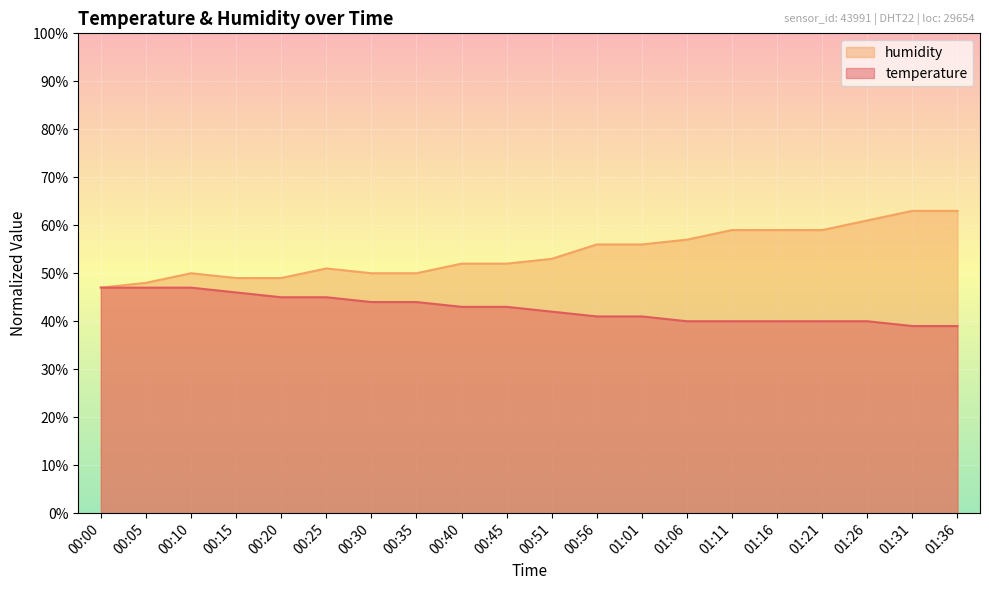

The humidity series shows 59.0 at 01:16. True or false?

True